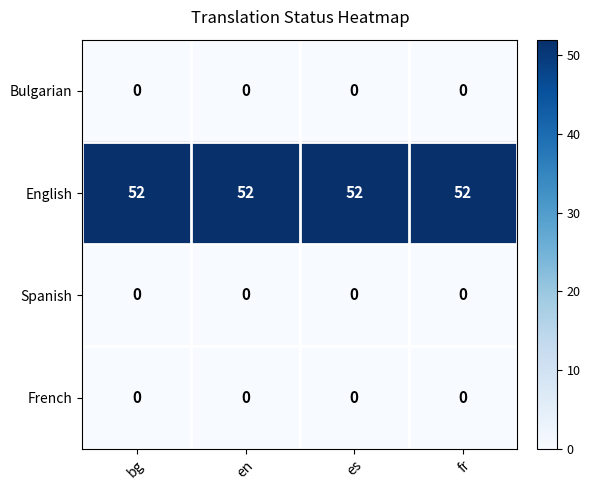

What is the spread (max minus min) of values at fr?

52